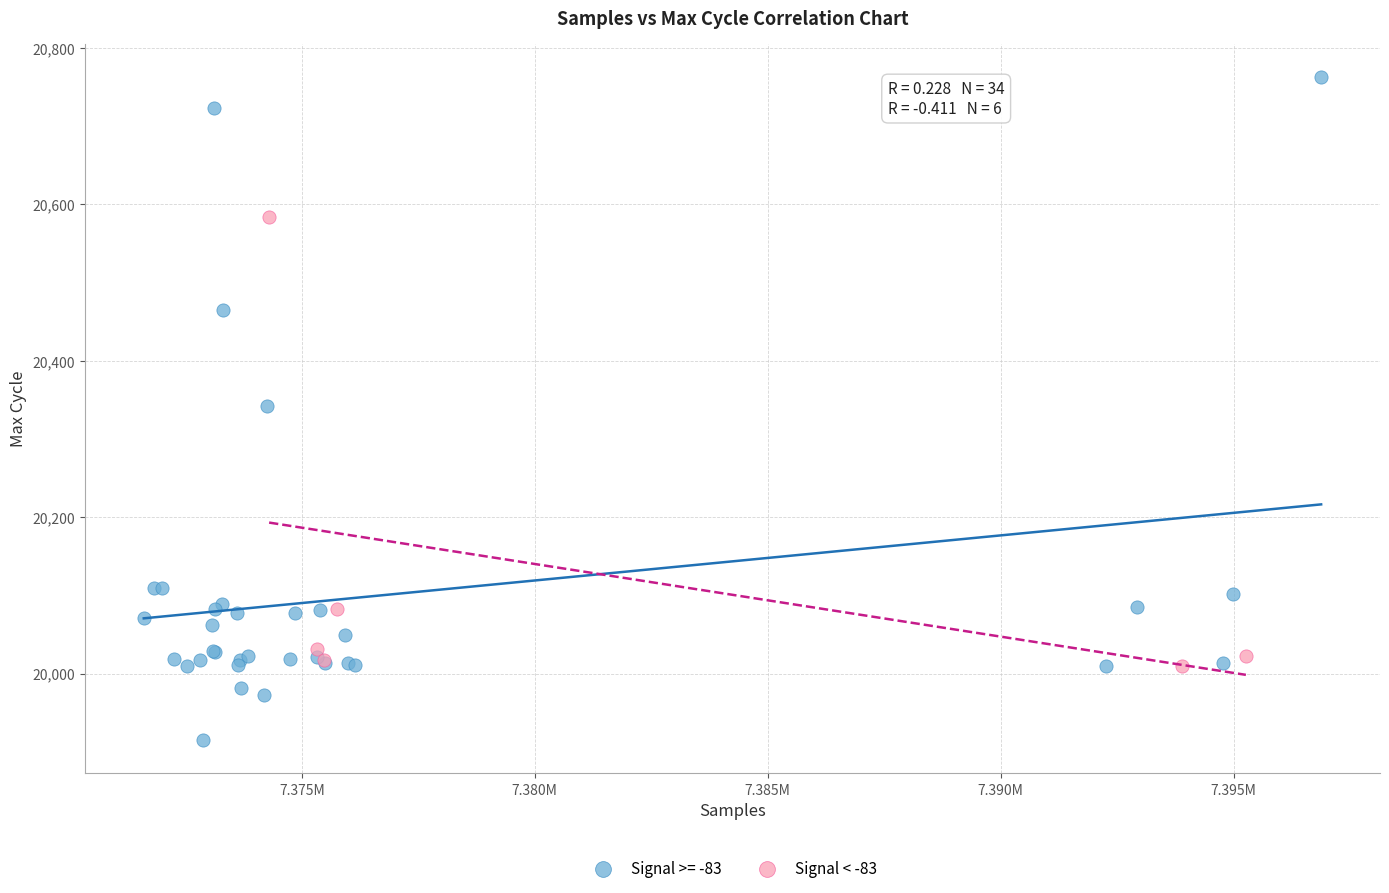

Which series reaches the minimum Y coordinate?

Signal >= -83